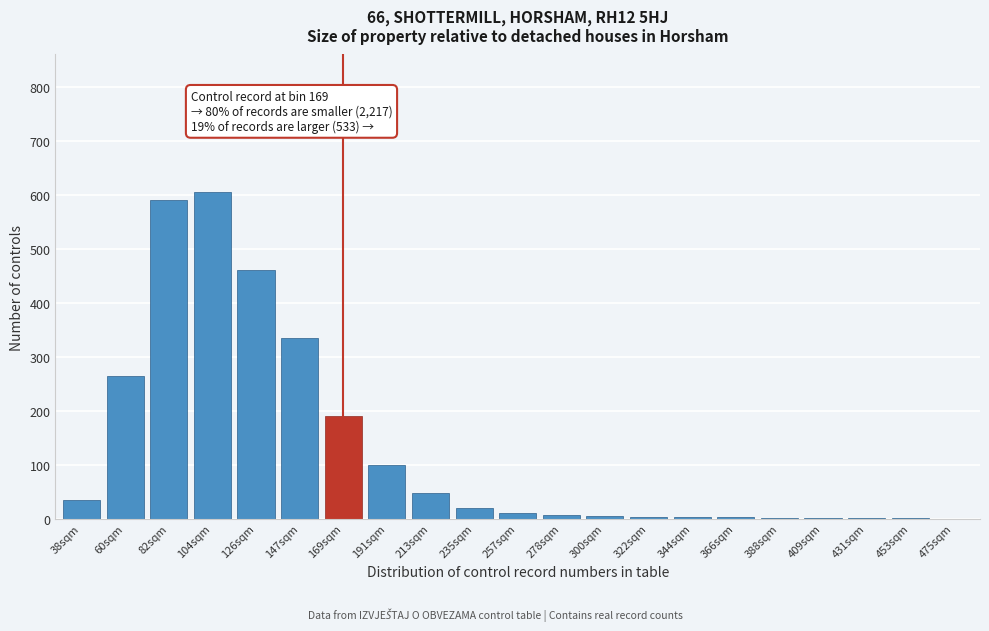

Which has a higher value, 169sqm or 235sqm?

169sqm